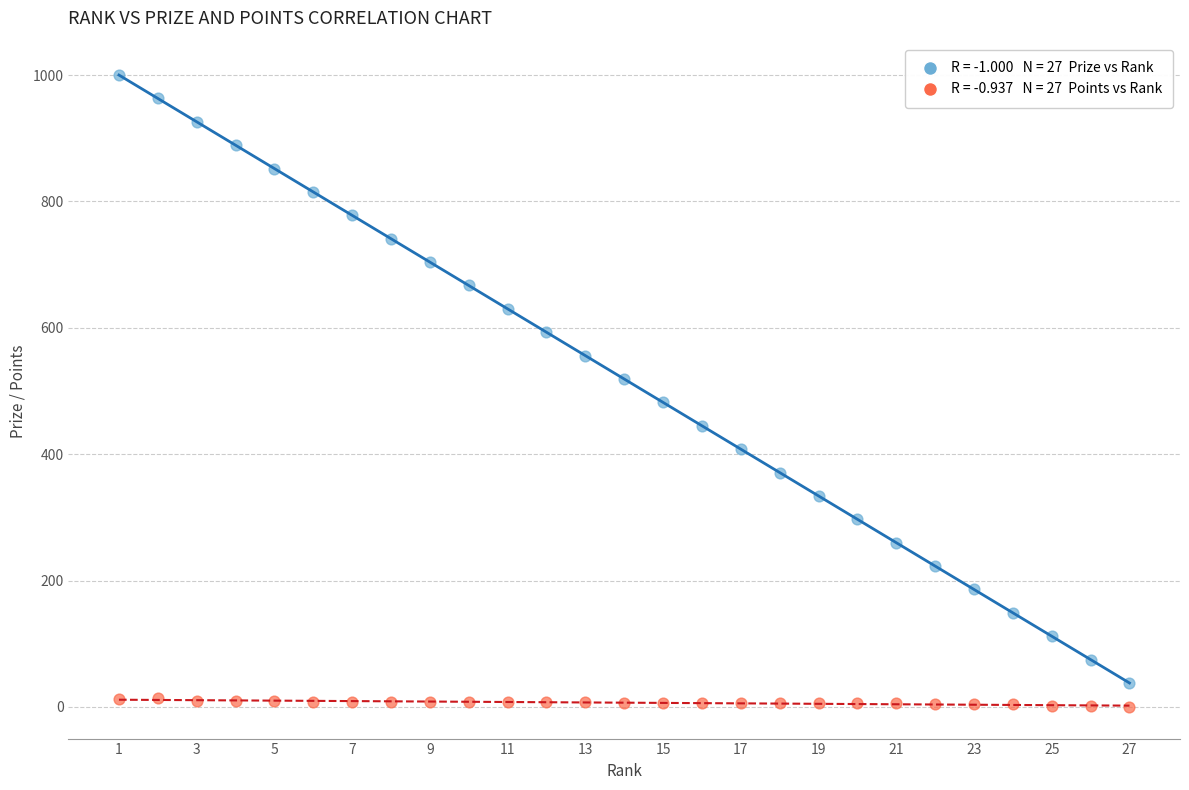

Across all data points, what is the range of X values (max minus min)?

26